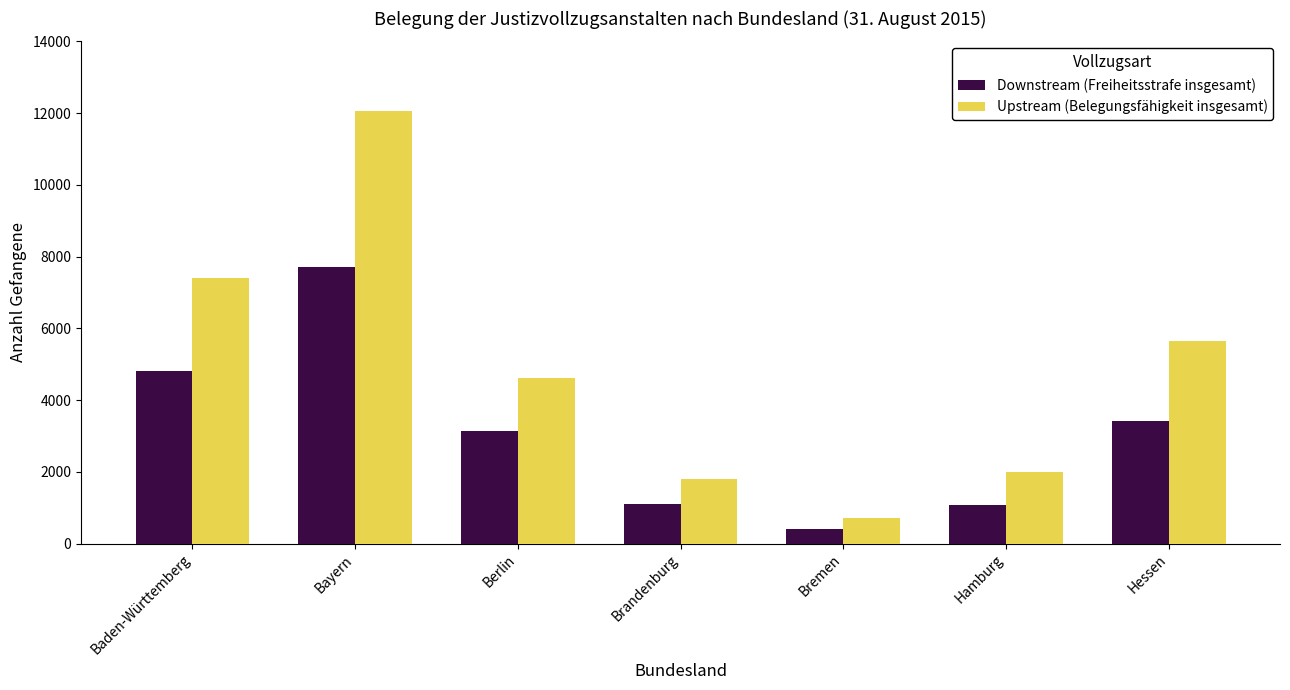

What is the sum of all Upstream (Belegungsfähigkeit insgesamt) values?

34250